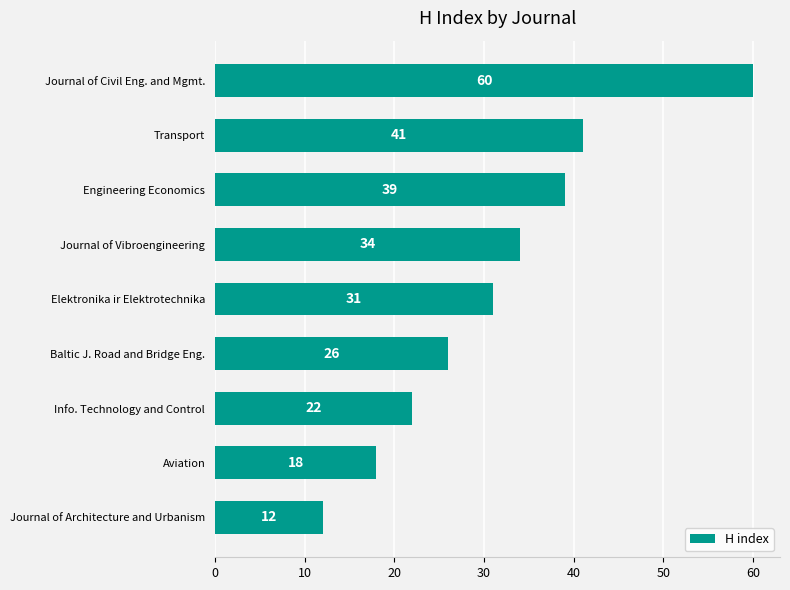

Reading top to bottom, list all the values displayed in this chart.

Journal of Civil Eng. and Mgmt.=60	Transport=41	Engineering Economics=39	Journal of Vibroengineering=34	Elektronika ir Elektrotechnika=31	Baltic J. Road and Bridge Eng.=26	Info. Technology and Control=22	Aviation=18	Journal of Architecture and Urbanism=12